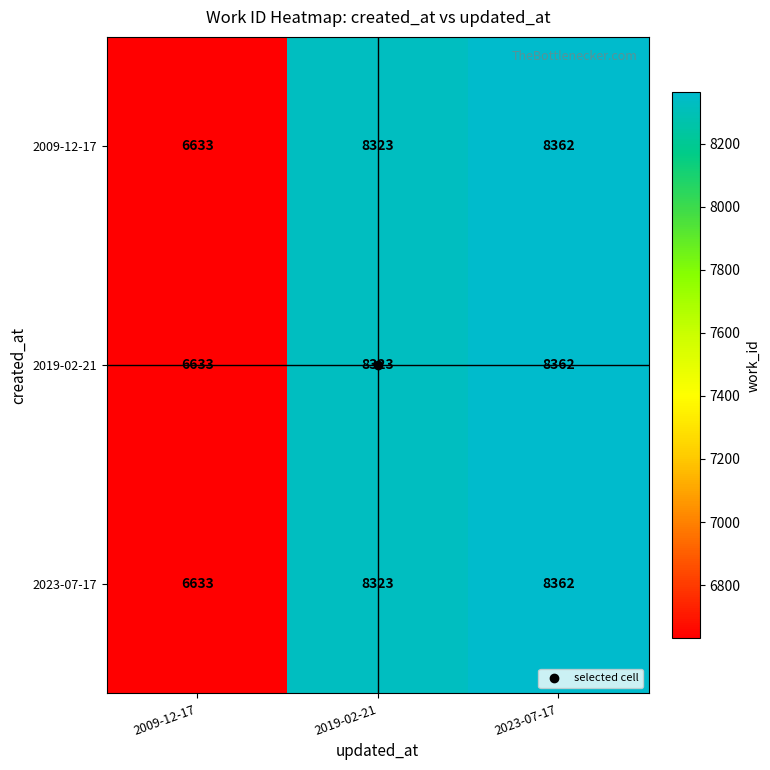

What is the difference between the maximum and minimum values in the 2009-12-17 series?

1729